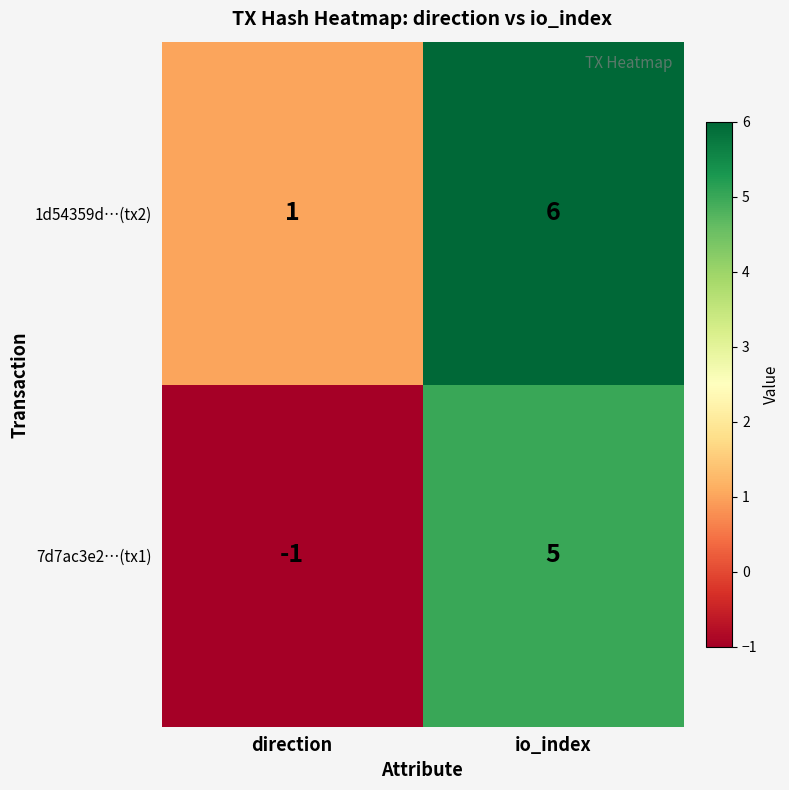

At which category does the chart reach its minimum across all series?

direction